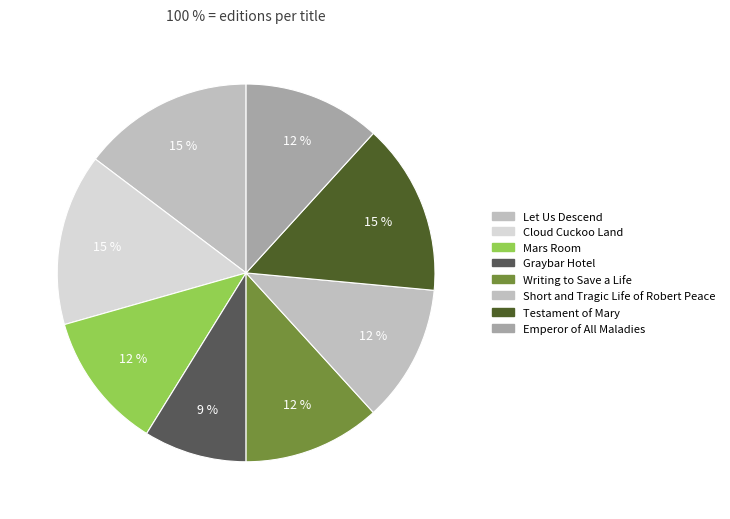

How many slices are in this pie chart?

8